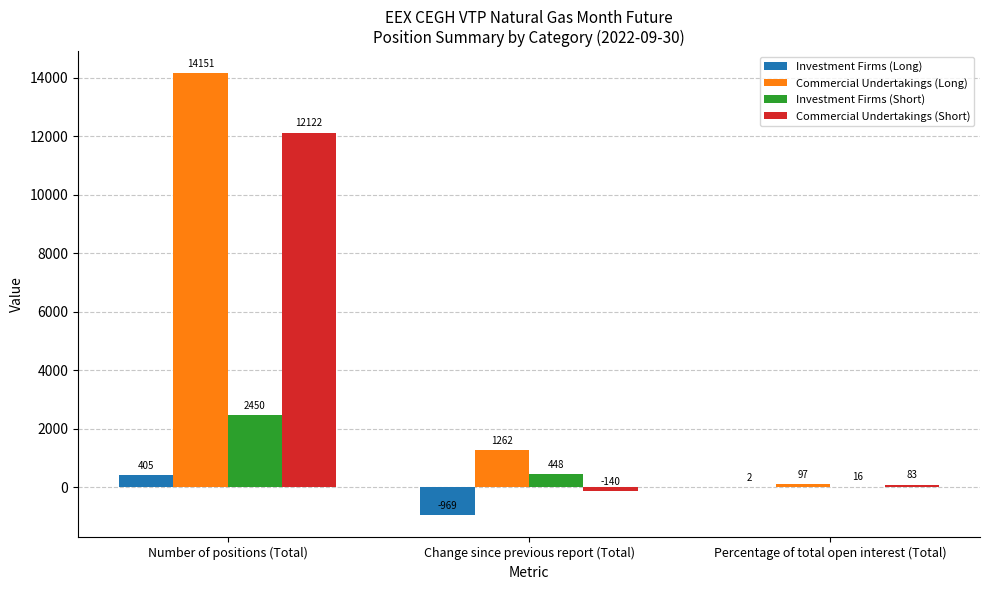

How many data points in Commercial Undertakings (Short) are above 83?

2